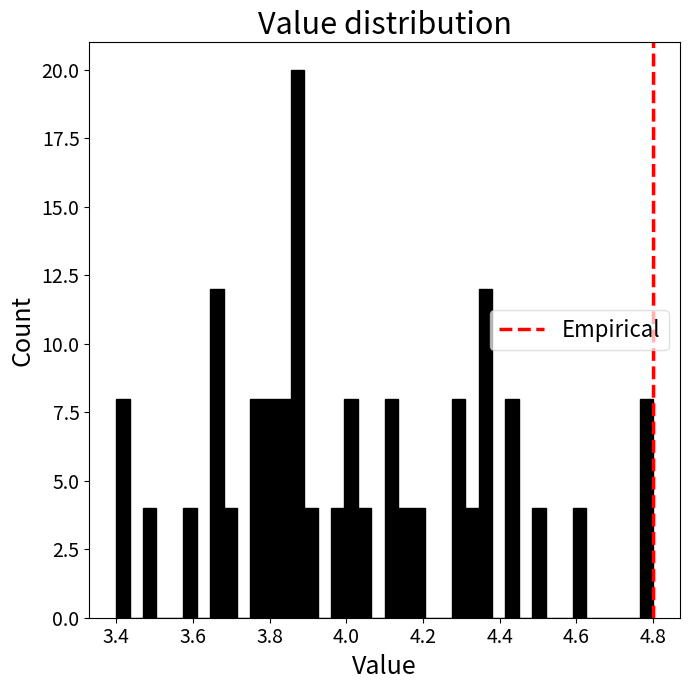

Around what value on the x-axis is the tallest bar? Give the approximate position of its centre, as read against the axis.

3.88